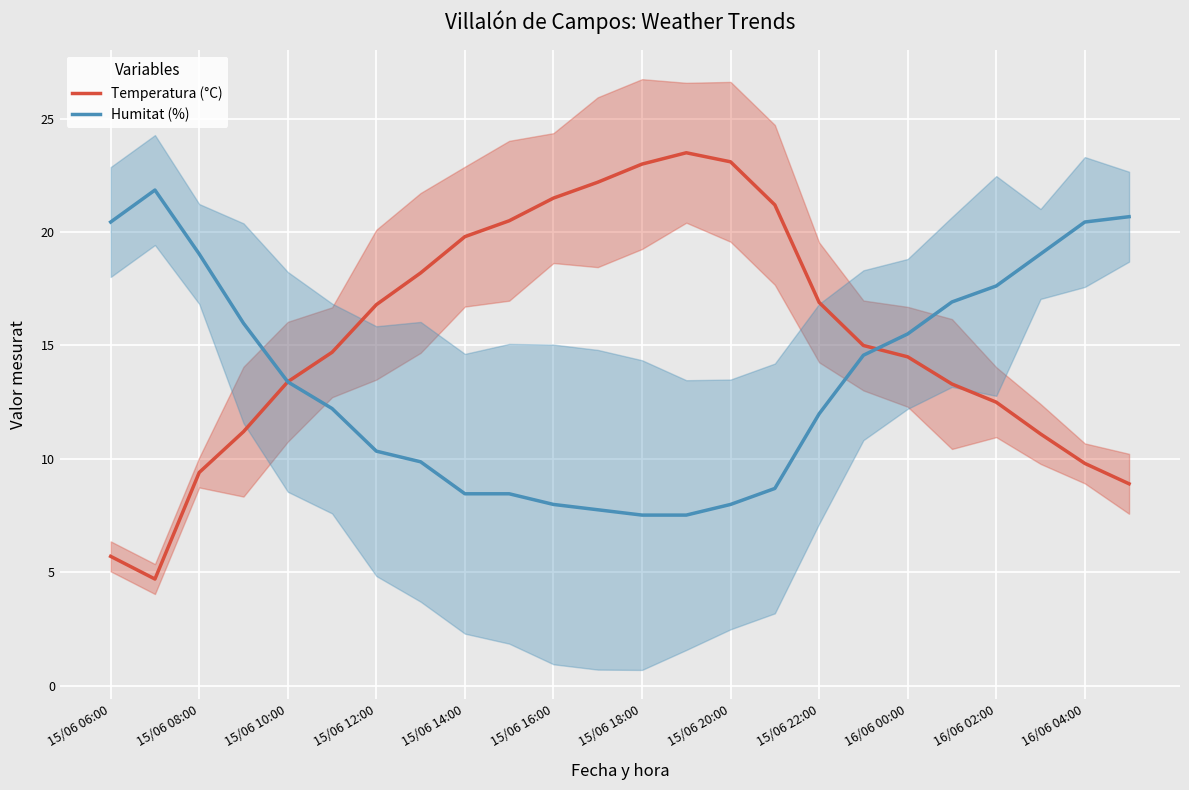

What are all the series names shown in the legend?

Temperatura (°C), Humitat (%)